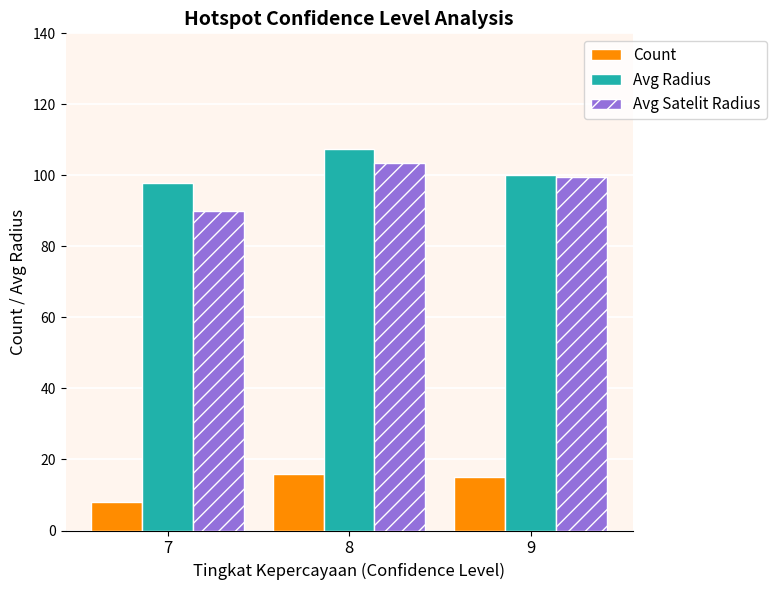

Reading left to right, list all the values displayed in this chart.

Count: 7=8.0	8=16.0	9=15.0
Avg Radius: 7=97.8	8=107.4	9=100.2
Avg Satelit Radius: 7=90.0	8=103.4	9=99.6